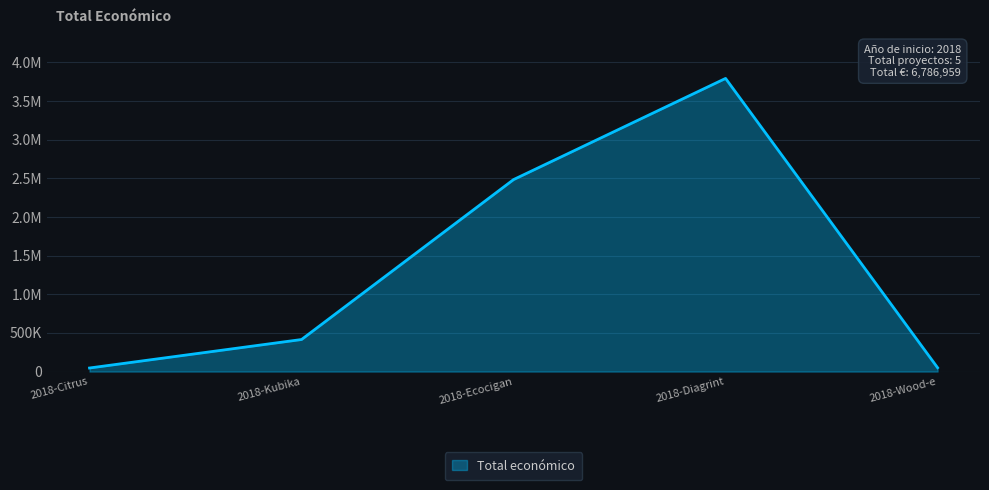

Is this an area chart (filled region under the line)?

Yes